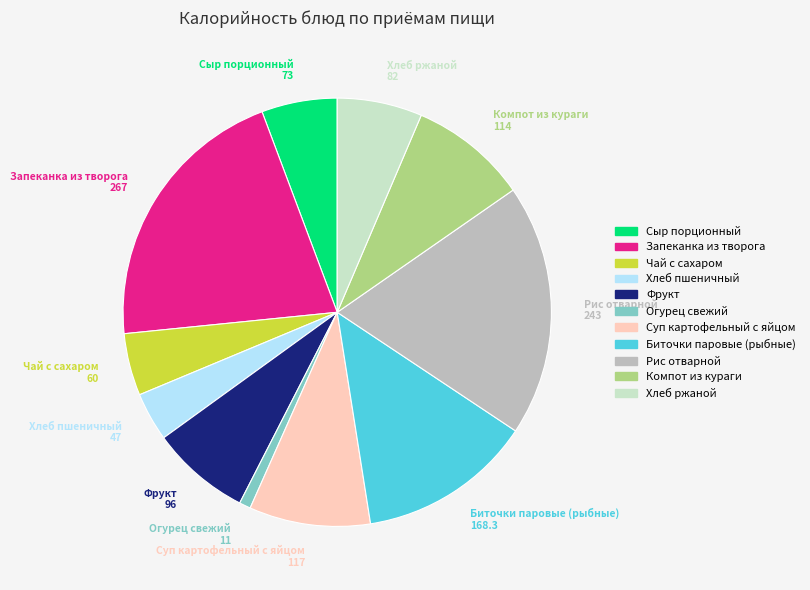

How many slices are in this pie chart?

11